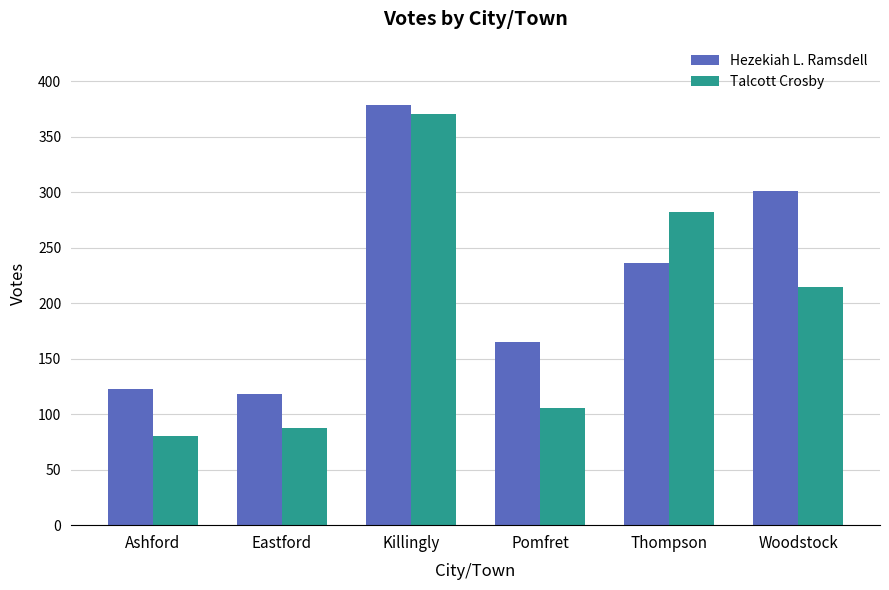

Reading right to left, list all the values displayed in this chart.

Hezekiah L. Ramsdell: Woodstock=301	Thompson=236	Pomfret=165	Killingly=379	Eastford=118	Ashford=123
Talcott Crosby: Woodstock=215	Thompson=282	Pomfret=106	Killingly=371	Eastford=88	Ashford=80